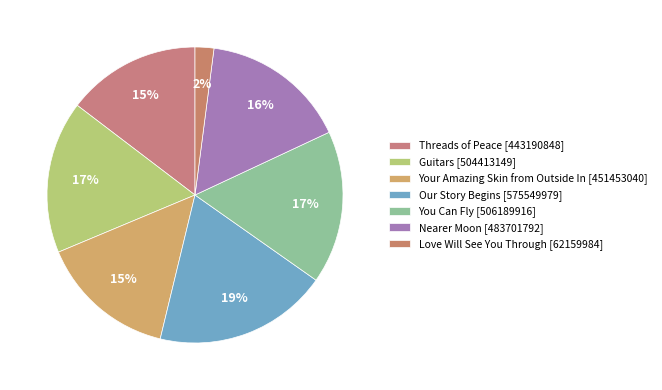

Does You Can Fly represent more than half of the total?

No